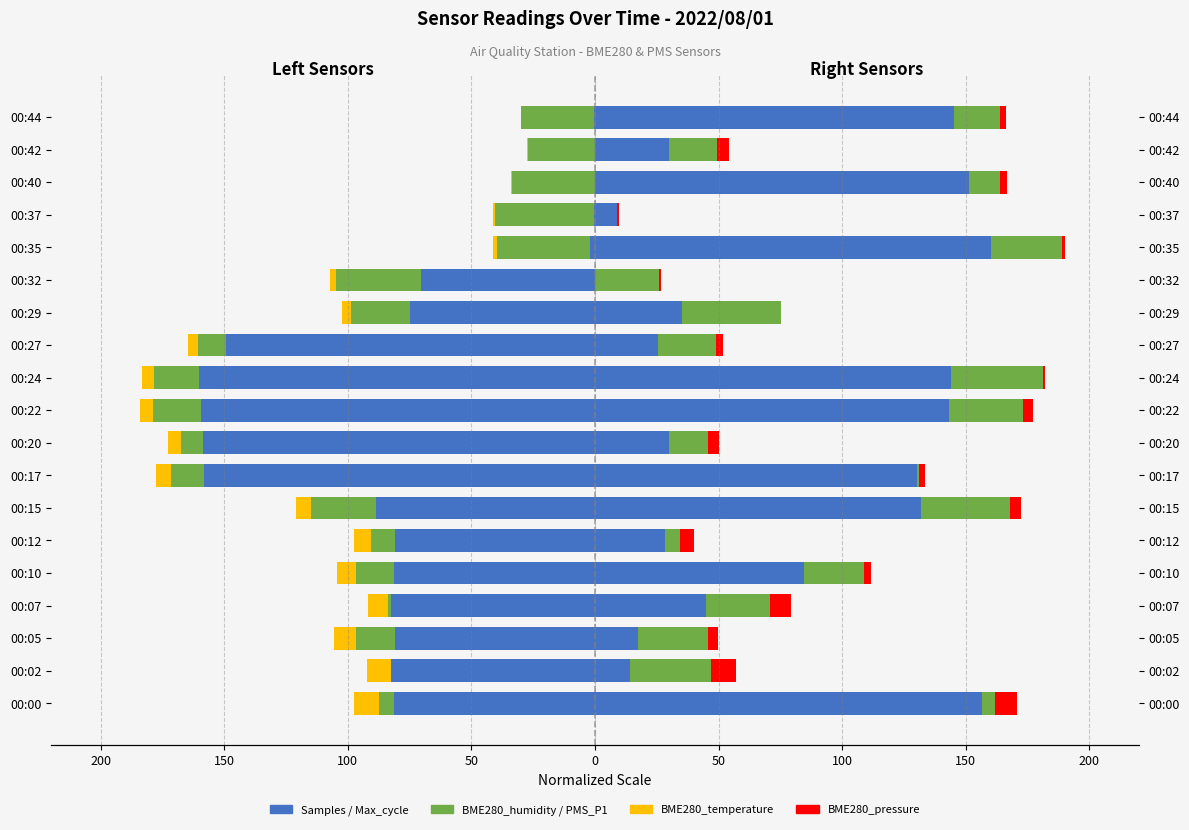

What is the average value of the Max_cycle series?

77.9